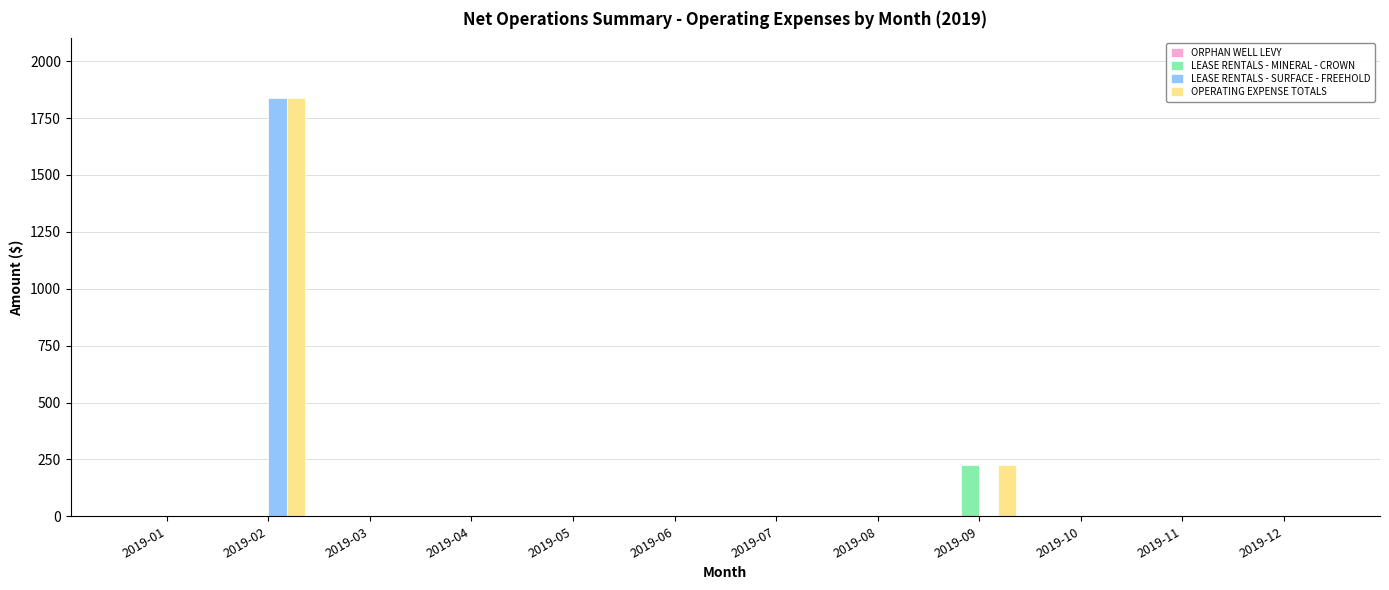

At which category is the sum across all series the highest?

2019-02